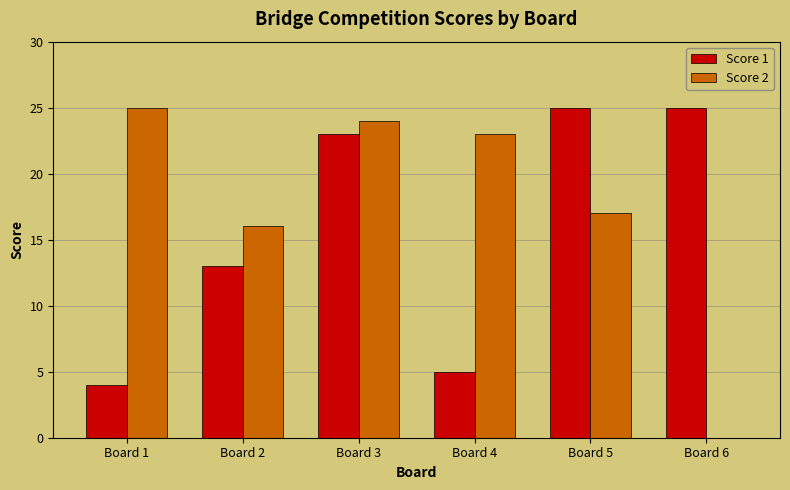

Reading left to right, what are all the values shown in this chart?

Score 1: Board 1=4	Board 2=13	Board 3=23	Board 4=5	Board 5=25	Board 6=25
Score 2: Board 1=25	Board 2=16	Board 3=24	Board 4=23	Board 5=17	Board 6=0